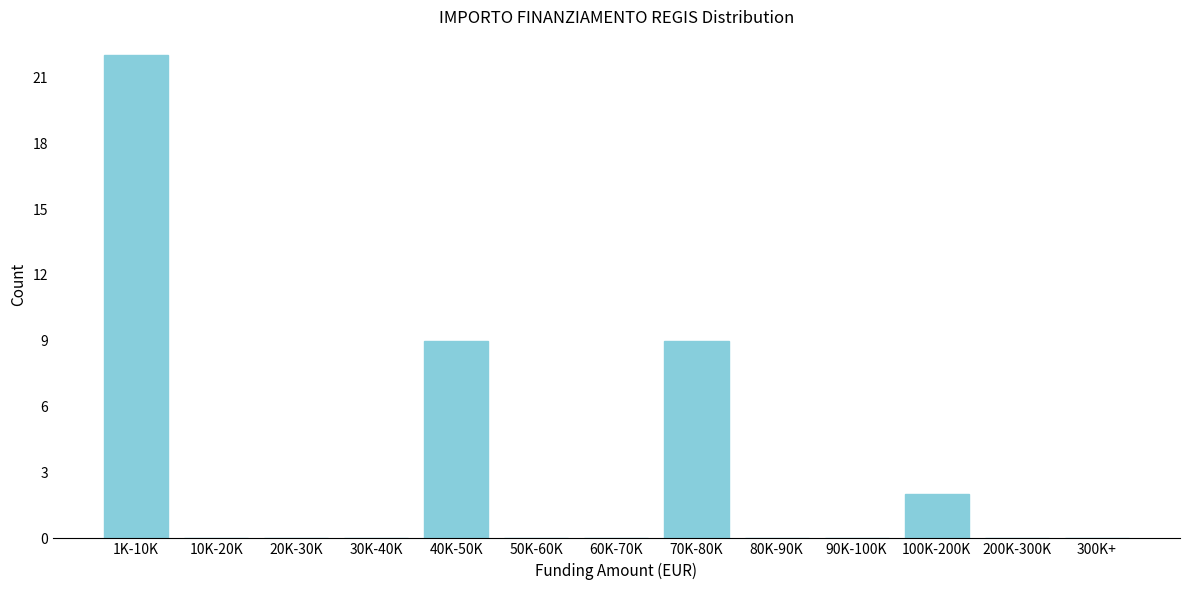

Reading right to left, what are all the values shown in this chart?

300K+=0	200K-300K=0	100K-200K=2	90K-100K=0	80K-90K=0	70K-80K=9	60K-70K=0	50K-60K=0	40K-50K=9	30K-40K=0	20K-30K=0	10K-20K=0	1K-10K=22